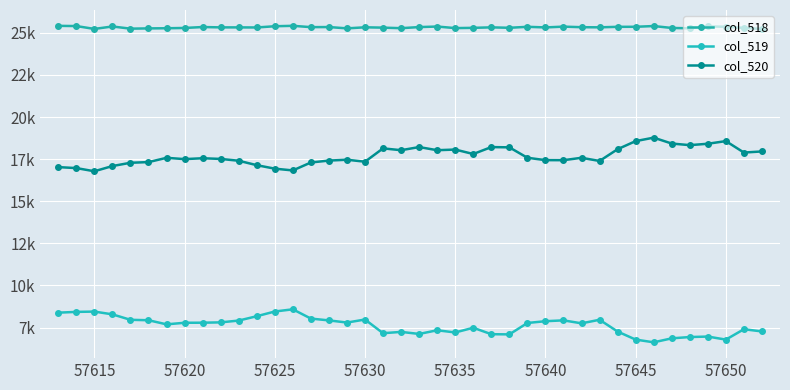

Does the chart have visible grid lines?

Yes